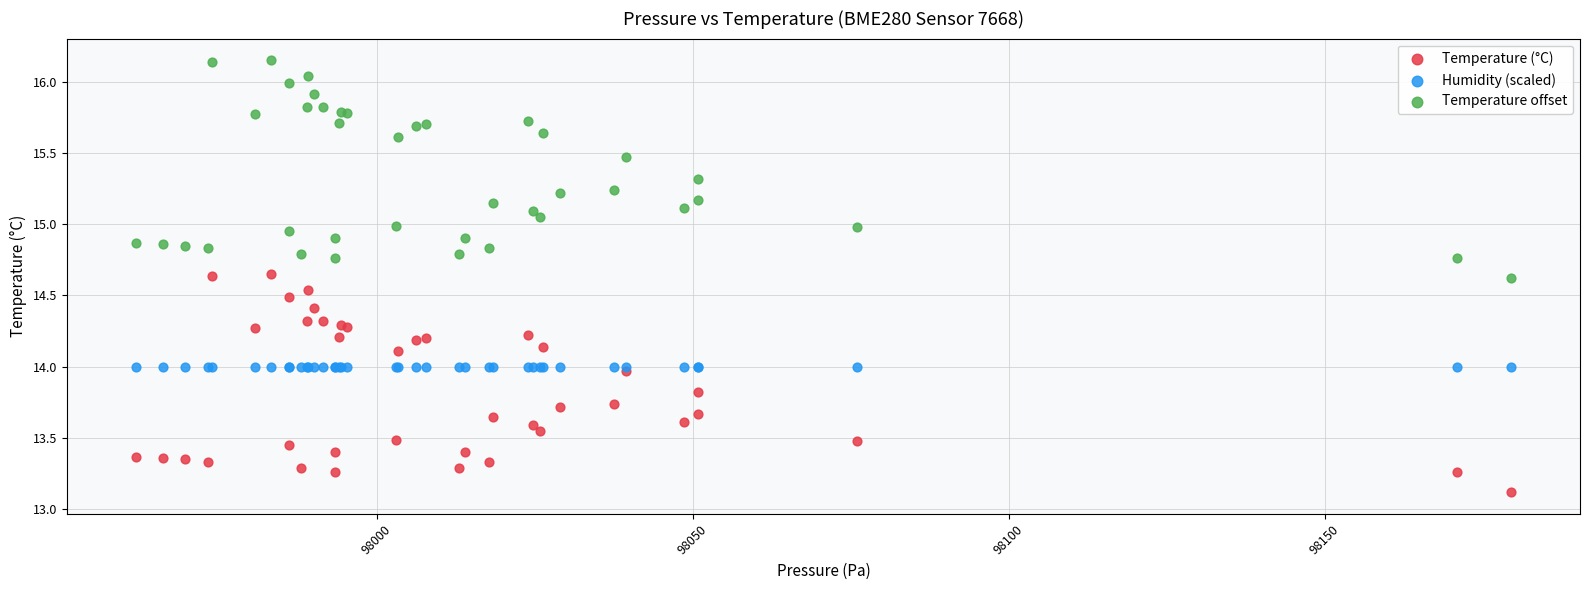

In the Temperature (°C) series, what Y value is closest to 13?

13.1